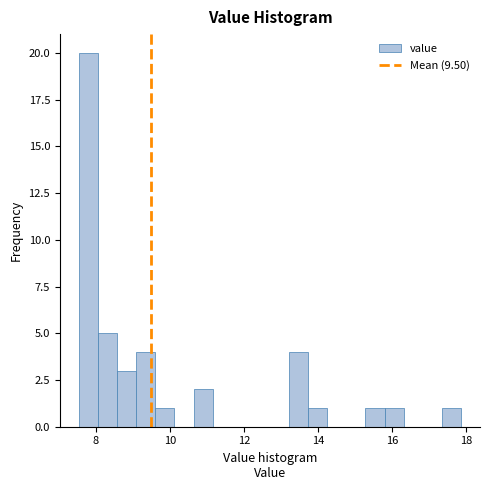

Read against the x-axis, roughly where is the centre of the tallest bar?

7.8